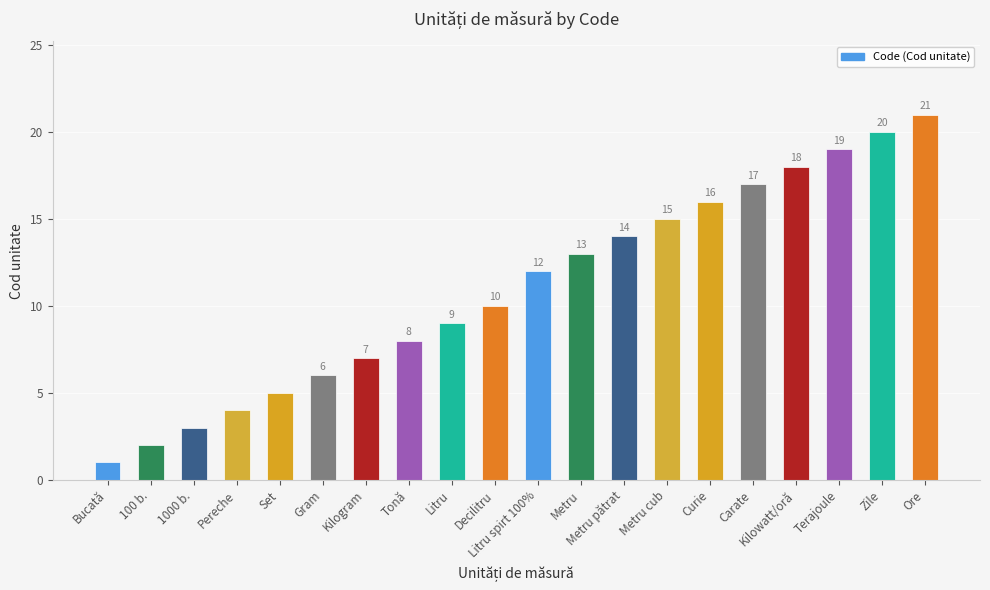

Which label corresponds to the largest value in the chart?

Ore